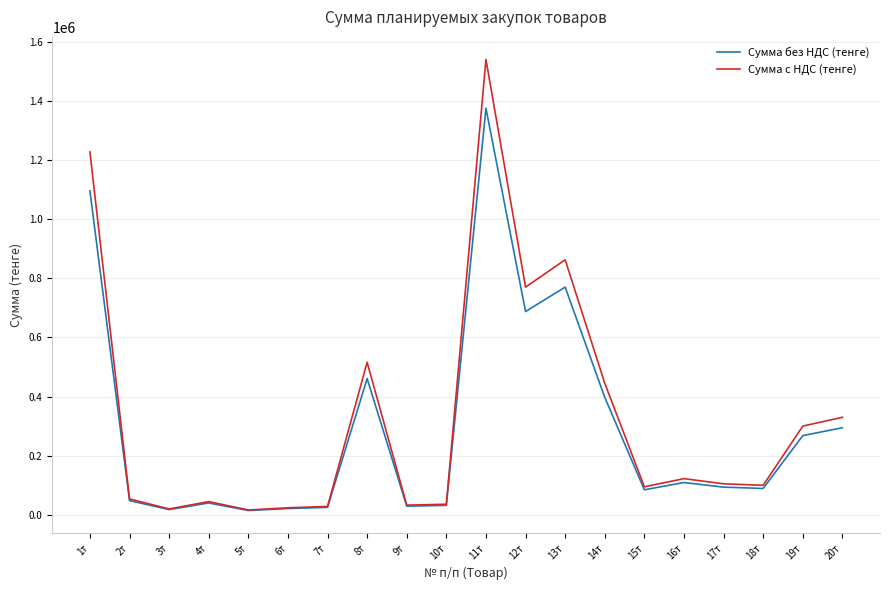

Between 3т and 13т, which series saw the biggest shift?

Сумма с НДС (тенге)